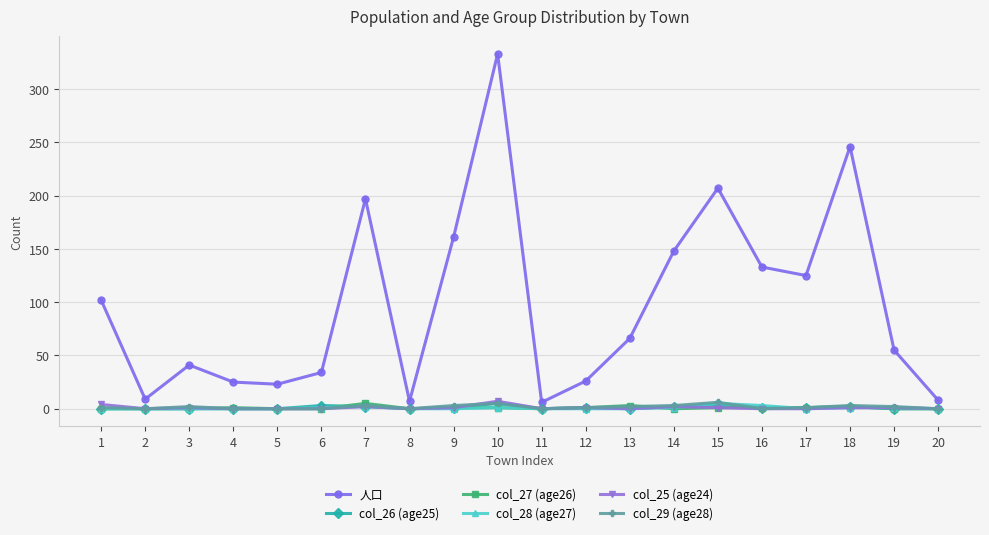

What is the maximum value shown in the chart?

333